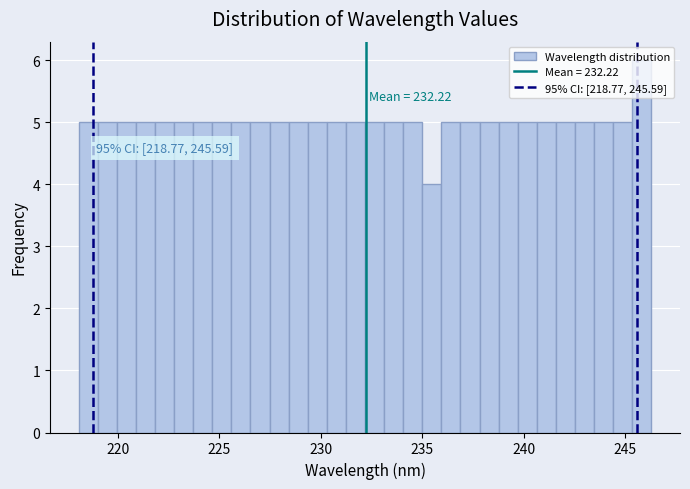

Read against the x-axis, roughly where is the centre of the tallest bar?

246.0